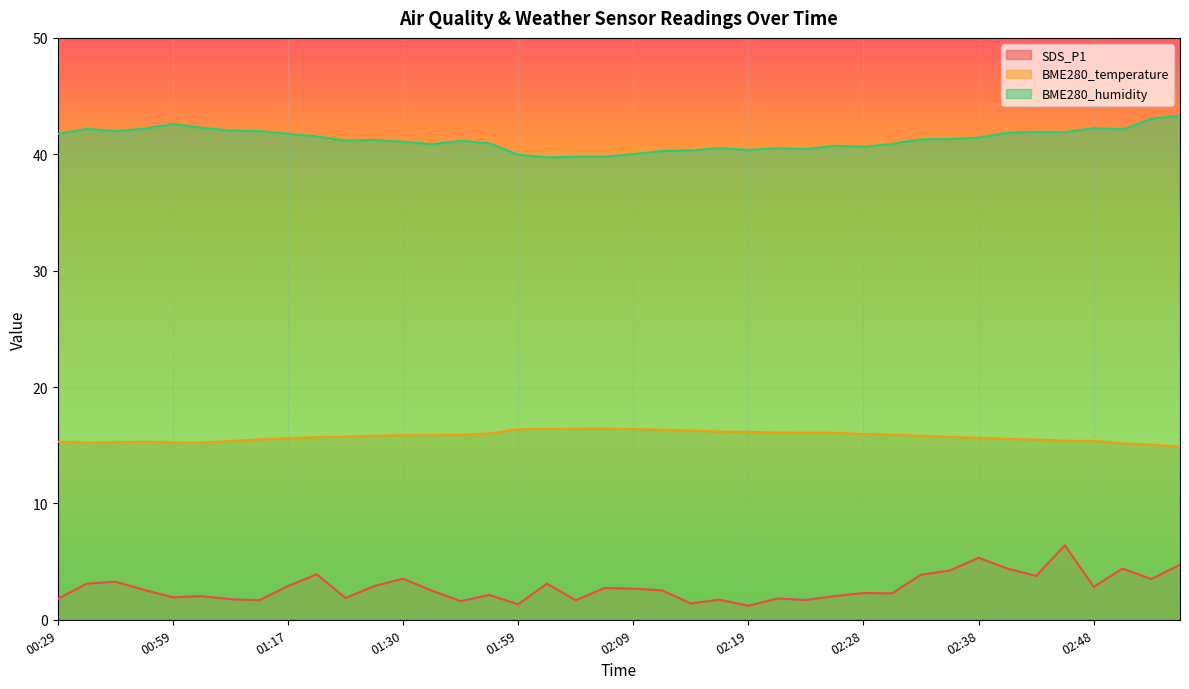

What is the difference between the maximum and minimum values in the SDS_P1 series?

5.2